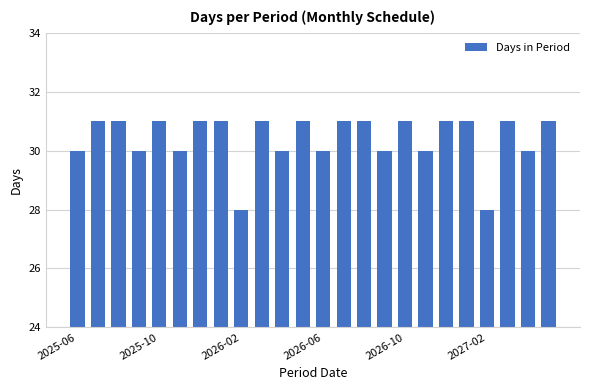

What is the greatest value displayed?

31